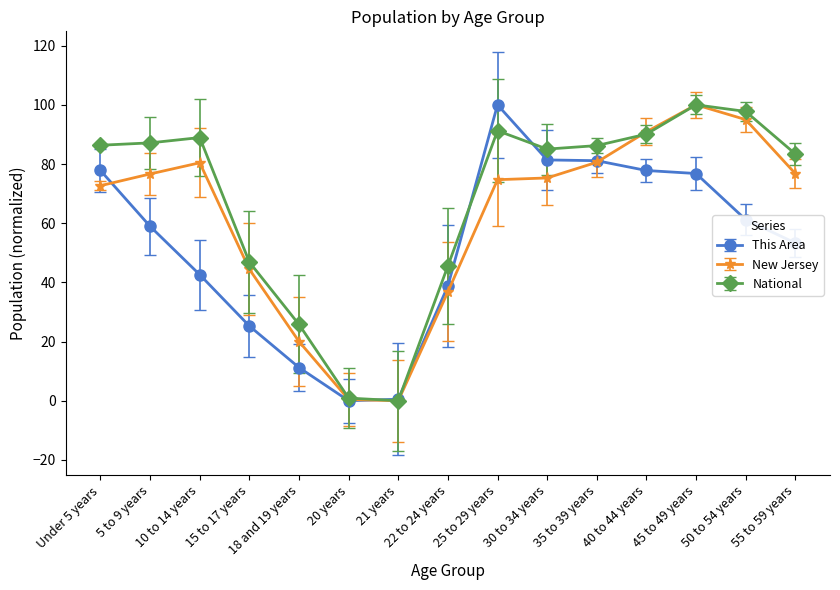

Where is the first local maximum for National?

10 to 14 years